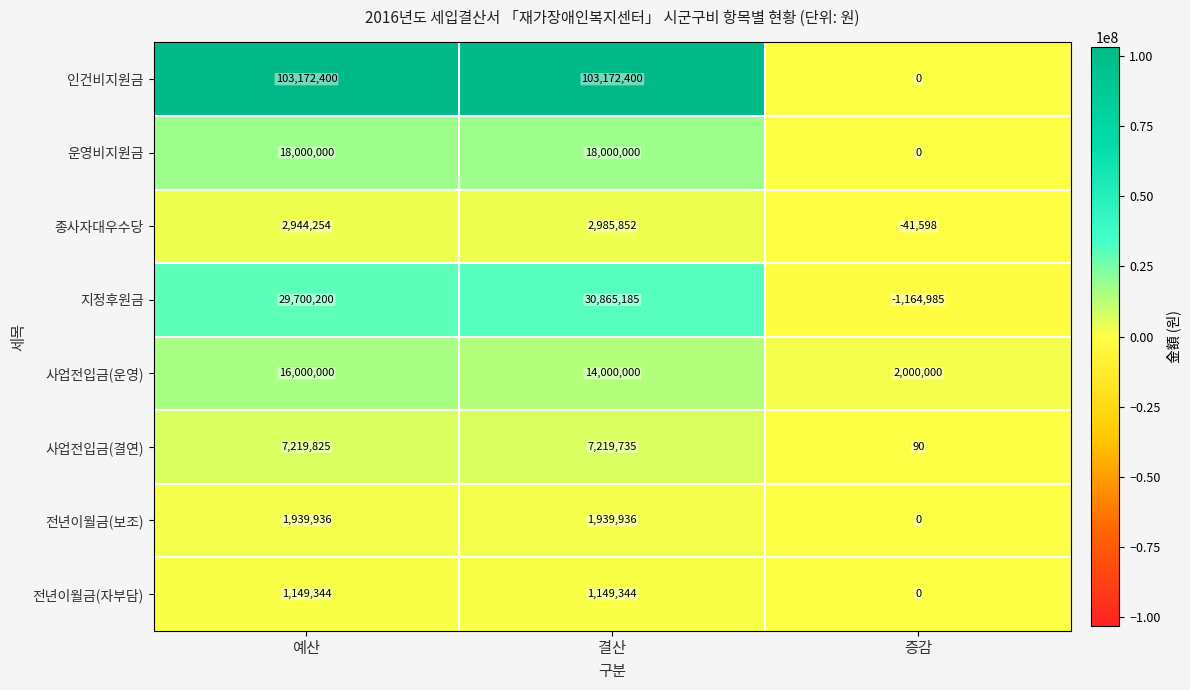

The value of 사업전입금(운영) at 증감 is 2000000. True or false?

True